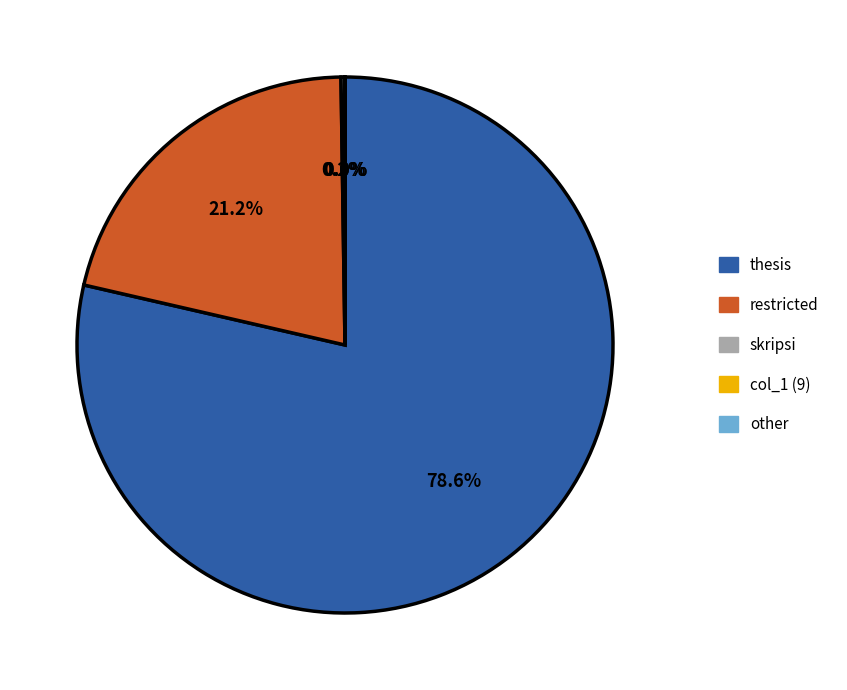

Between thesis and restricted, which is larger?

thesis